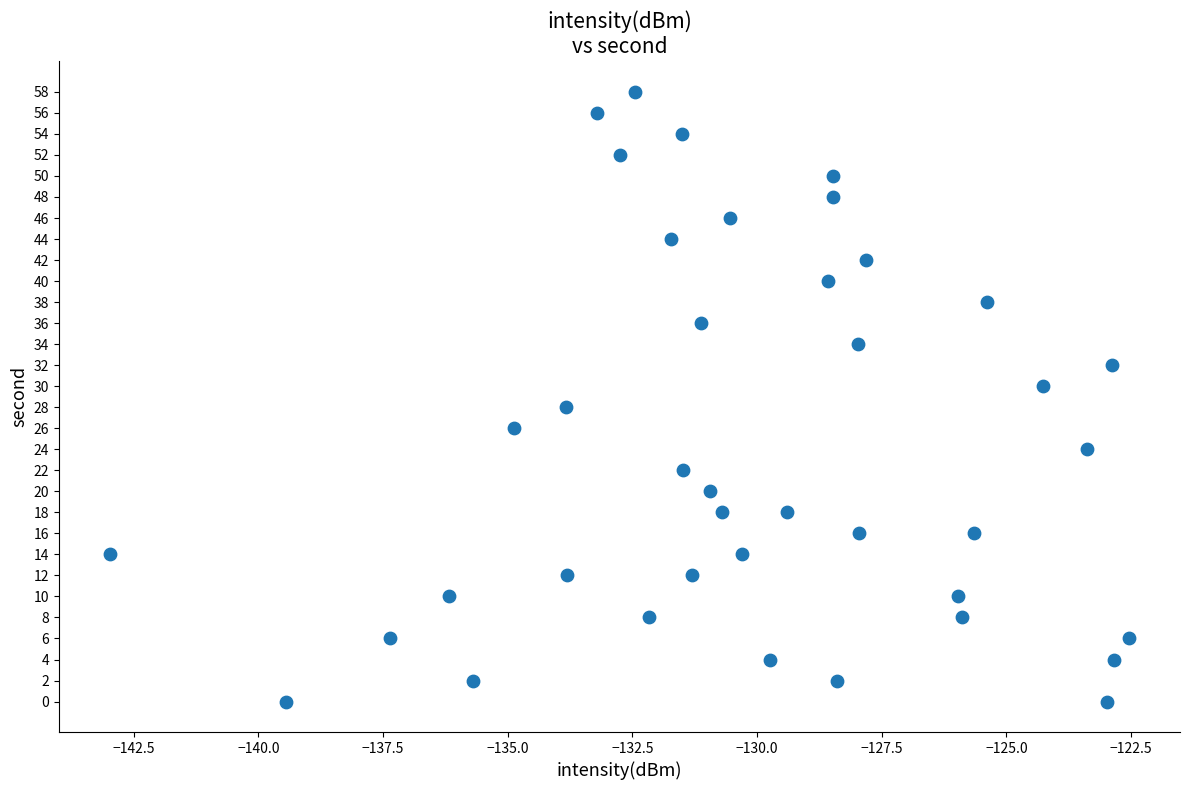

What is the range of Y values (max minus min)?

58